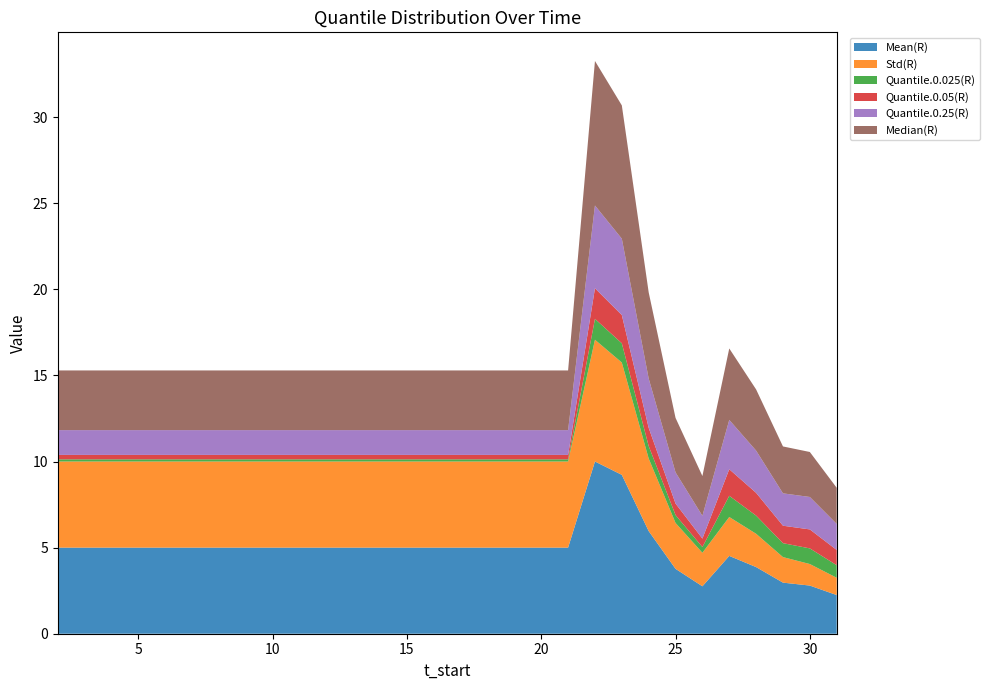

Reading left to right, what are all the values shown in this chart?

Mean(R): 5.0	5.0	5.0	5.0	5.0	5.0	5.0	5.0	5.0	5.0	5.0	5.0	5.0	5.0	5.0	5.0	5.0	5.0	5.0	5.0	10.0	9.2	6.0	3.8	2.8	4.5	3.9	3.0	2.8	2.2
Std(R): 5.0	5.0	5.0	5.0	5.0	5.0	5.0	5.0	5.0	5.0	5.0	5.0	5.0	5.0	5.0	5.0	5.0	5.0	5.0	5.0	7.1	6.5	4.2	2.7	1.9	2.3	1.9	1.5	1.3	1.0
Quantile.0.025(R): 0.1	0.1	0.1	0.1	0.1	0.1	0.1	0.1	0.1	0.1	0.1	0.1	0.1	0.1	0.1	0.1	0.1	0.1	0.1	0.1	1.2	1.1	0.7	0.5	0.3	1.2	1.1	0.8	0.9	0.7
Quantile.0.05(R): 0.3	0.3	0.3	0.3	0.3	0.3	0.3	0.3	0.3	0.3	0.3	0.3	0.3	0.3	0.3	0.3	0.3	0.3	0.3	0.3	1.8	1.6	1.1	0.7	0.5	1.5	1.3	1.0	1.1	0.9
Quantile.0.25(R): 1.4	1.4	1.4	1.4	1.4	1.4	1.4	1.4	1.4	1.4	1.4	1.4	1.4	1.4	1.4	1.4	1.4	1.4	1.4	1.4	4.8	4.4	2.9	1.8	1.3	2.9	2.5	1.9	1.9	1.5
Median(R): 3.5	3.5	3.5	3.5	3.5	3.5	3.5	3.5	3.5	3.5	3.5	3.5	3.5	3.5	3.5	3.5	3.5	3.5	3.5	3.5	8.4	7.7	5.0	3.2	2.3	4.1	3.6	2.7	2.6	2.1